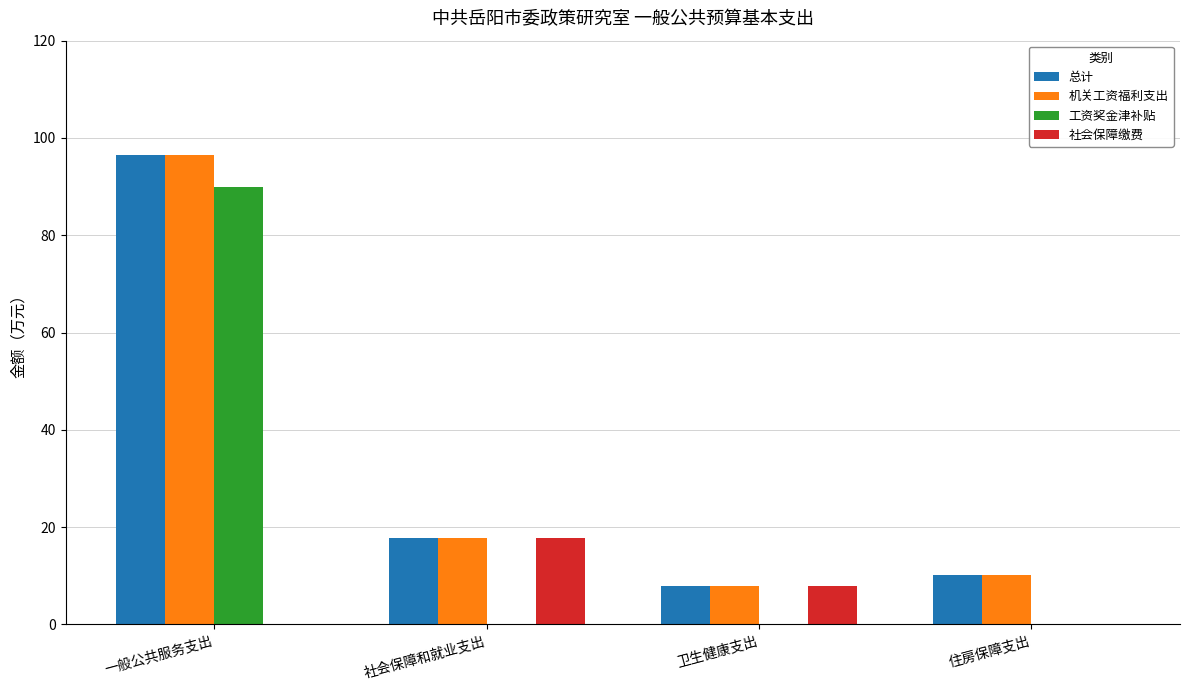

Where is 总计 nearest to the value 52?

社会保障和就业支出